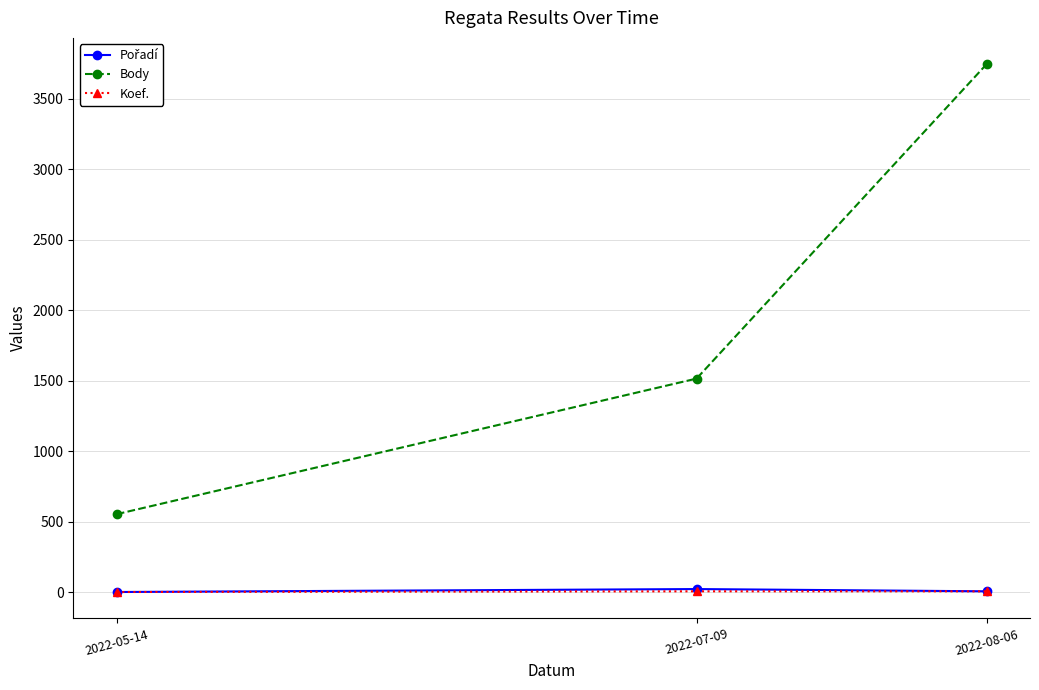

What is the difference between the highest and lowest values at 2022-05-14?

552